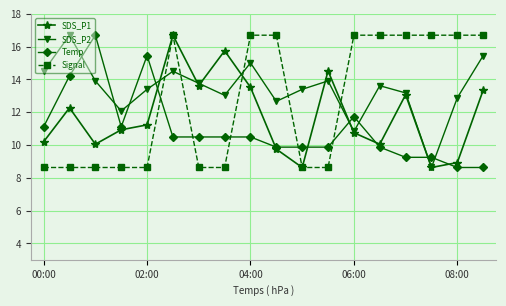

What is the difference between the second highest and minimum values in the Temp series?

6.8